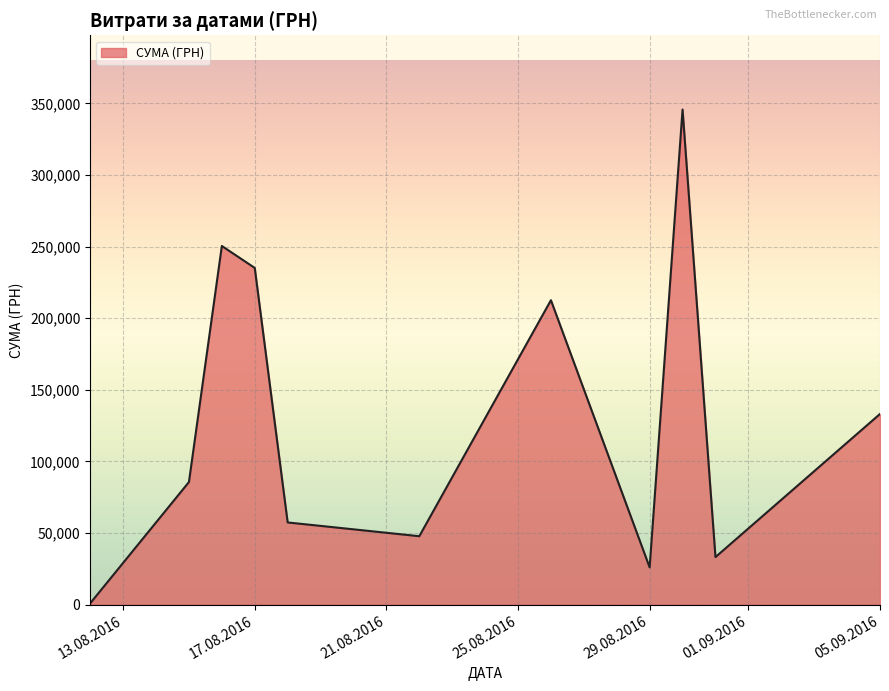

True or false: the data has more than 0 interior local peaks.

True